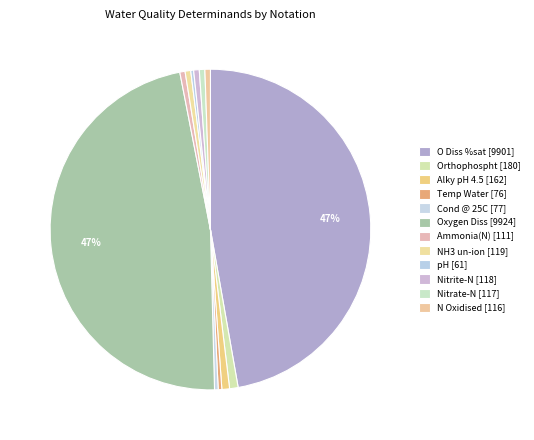

To the nearest percent, what is the average slice percentage?

8%